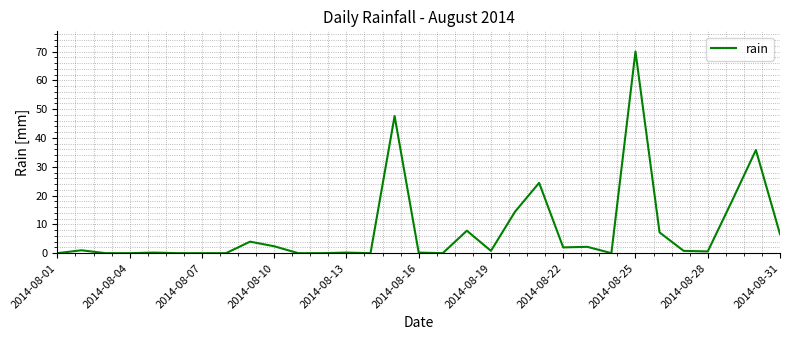

What is the maximum value shown in the chart?

70.0